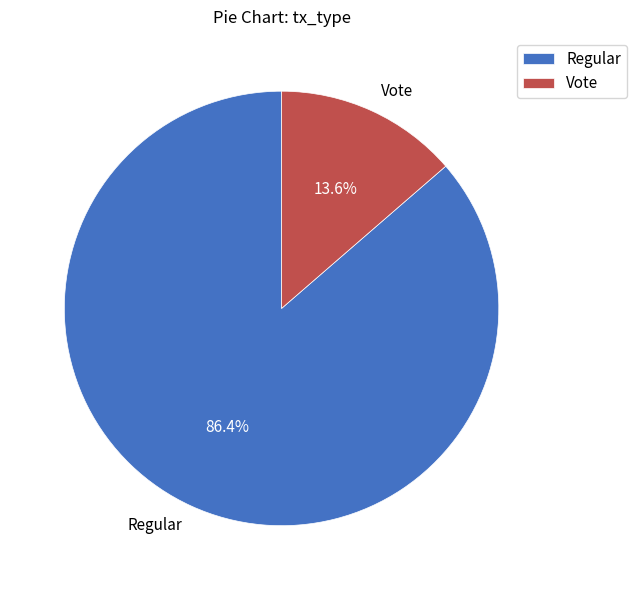

To the nearest percent, what percentage of the pie is Regular?

86%